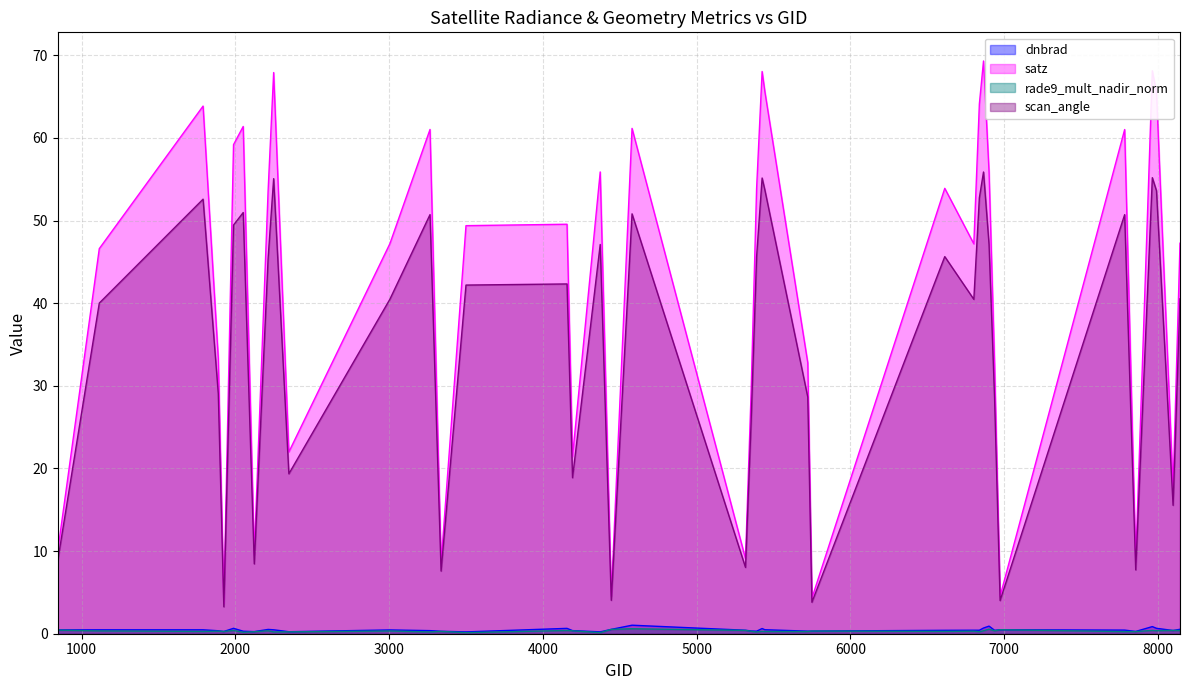

Reading left to right, list all the values displayed in this chart.

dnbrad: 845=0.5	1115=0.5	1790=0.5	1889=0.4	1925=0.3	1988=0.7	2051=0.3	2123=0.3	2213=0.5	2249=0.5	2348=0.2	3005=0.5	3266=0.4	3338=0.3	3500=0.2	4157=0.6	4193=0.4	4373=0.2	4445=0.5	4580=1.0	5318=0.4	5354=0.3	5390=0.3	5426=0.6	5444=0.5	5723=0.3	5750=0.3	6614=0.4	6803=0.4	6839=0.4	6866=0.7	6902=0.9	6938=0.4	6974=0.5	7784=0.4	7856=0.3	7964=0.9	7991=0.7	8099=0.4	8144=0.5
satz: 845=10.0	1115=46.6	1790=63.9	1889=33.3	1925=3.7	1988=59.2	2051=61.4	2123=9.6	2213=53.6	2249=67.9	2348=22.0	3005=47.2	3266=61.0	3338=8.6	3500=49.4	4157=49.6	4193=21.5	4373=55.9	4445=4.6	4580=61.2	5318=9.1	5354=29.0	5390=53.8	5426=68.0	5444=65.6	5723=32.8	5750=4.3	6614=53.9	6803=47.2	6839=64.1	6866=69.3	6902=55.9	6938=32.6	6974=4.5	7784=61.0	7856=8.7	7964=68.1	7991=65.5	8099=17.6	8144=47.3
rade9_mult_nadir_norm: 845=0.4	1115=0.3	1790=0.3	1889=0.3	1925=0.3	1988=0.4	2051=0.2	2123=0.2	2213=0.4	2249=0.2	2348=0.2	3005=0.3	3266=0.2	3338=0.3	3500=0.1	4157=0.4	4193=0.4	4373=0.1	4445=0.5	4580=0.6	5318=0.4	5354=0.3	5390=0.2	5426=0.3	5444=0.3	5723=0.3	5750=0.3	6614=0.3	6803=0.3	6839=0.2	6866=0.4	6902=0.6	6938=0.4	6974=0.5	7784=0.3	7856=0.3	7964=0.4	7991=0.4	8099=0.4	8144=0.4
scan_angle: 845=8.9	1115=40.0	1790=52.6	1889=29.0	1925=3.3	1988=49.5	2051=51.0	2123=8.4	2213=45.4	2249=55.1	2348=19.4	3005=40.5	3266=50.7	3338=7.6	3500=42.2	4157=42.3	4193=18.9	4373=47.1	4445=4.0	4580=50.8	5318=8.0	5354=25.4	5390=45.6	5426=55.2	5444=53.7	5723=28.6	5750=3.8	6614=45.6	6803=40.5	6839=52.8	6866=55.9	6902=47.1	6938=28.5	6974=4.0	7784=50.7	7856=7.7	7964=55.2	7991=53.6	8099=15.5	8144=40.5